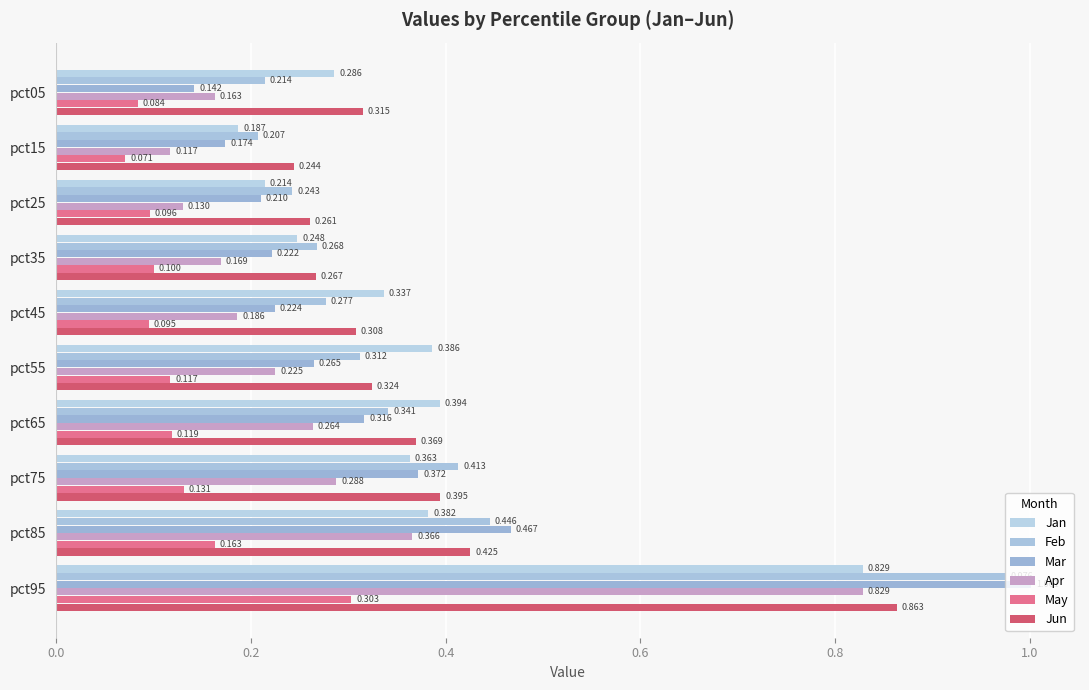

Reading right to left, extract all data points from this chart.

Jan: 0.8	0.4	0.4	0.4	0.4	0.3	0.2	0.2	0.2	0.3
Feb: 1.0	0.4	0.4	0.3	0.3	0.3	0.3	0.2	0.2	0.2
Mar: 1.0	0.5	0.4	0.3	0.3	0.2	0.2	0.2	0.2	0.1
Apr: 0.8	0.4	0.3	0.3	0.2	0.2	0.2	0.1	0.1	0.2
May: 0.3	0.2	0.1	0.1	0.1	0.1	0.1	0.1	0.1	0.1
Jun: 0.9	0.4	0.4	0.4	0.3	0.3	0.3	0.3	0.2	0.3